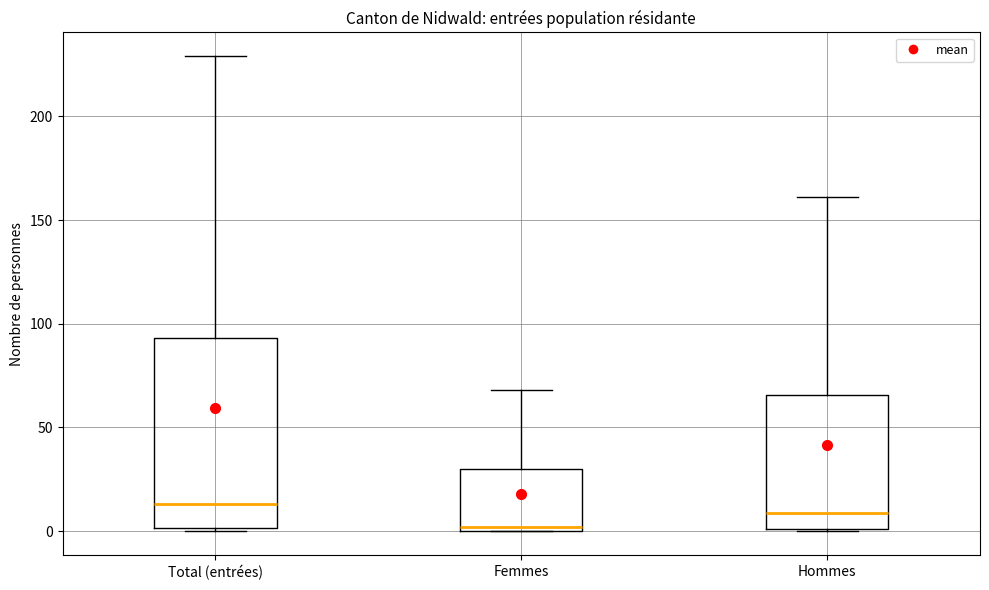

Reading left to right, read every box against the y-axis: the position of its median line, the range the box covers, and the ends of its whiskers. The values are not printed on the chart, so give them approximately, as read against the axis.

Total (entrées): median 15, box 0 to 95, whiskers 0 to 230
Femmes: median 0 (just above the box's lower edge), box 0 to 30, whiskers 0 to 70
Hommes: median 10, box 0 to 65, whiskers 0 to 160